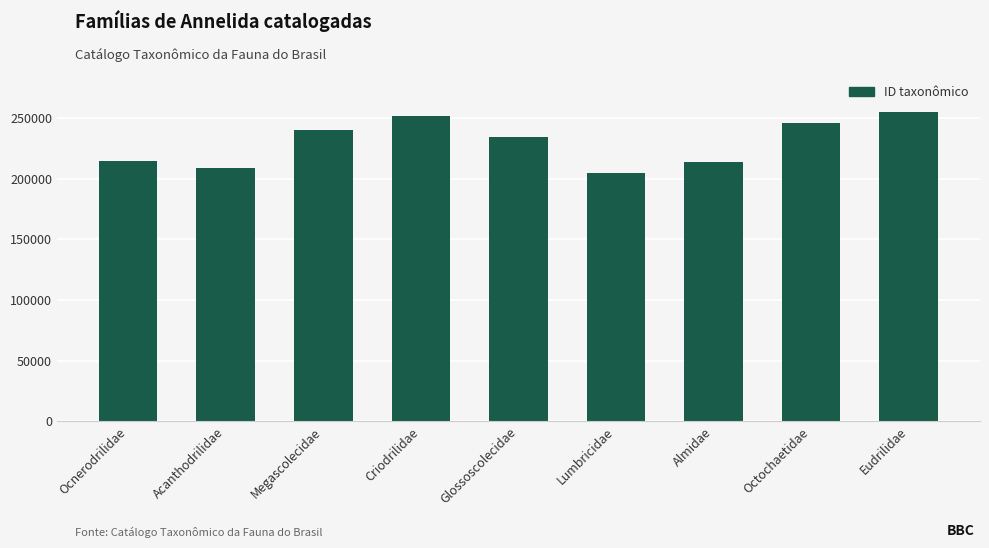

What is the minimum value shown in the chart?

204886